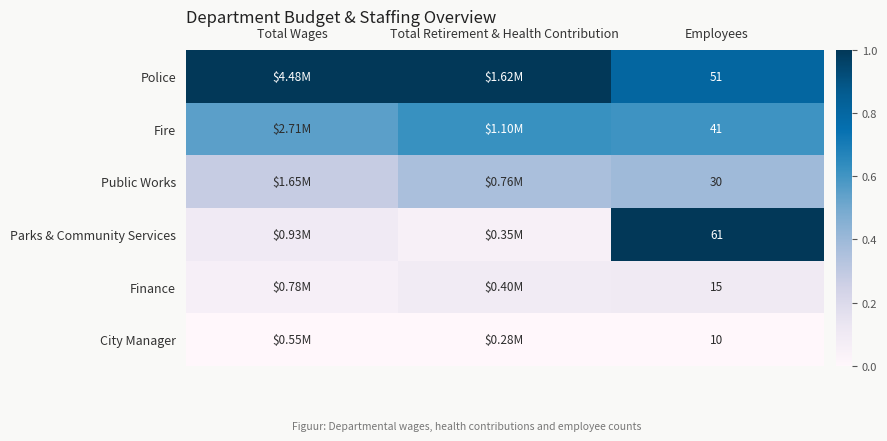

Which series has the largest total across all categories?

Police